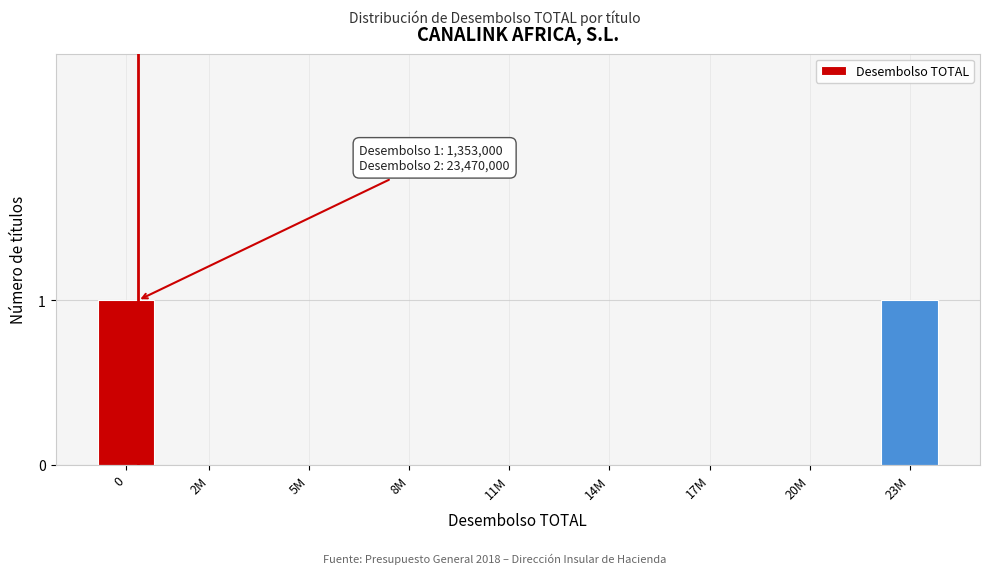

Reading left to right, transcribe all the data shown in this chart.

0=1	2M=0	5M=0	8M=0	11M=0	14M=0	17M=0	20M=0	23M=1